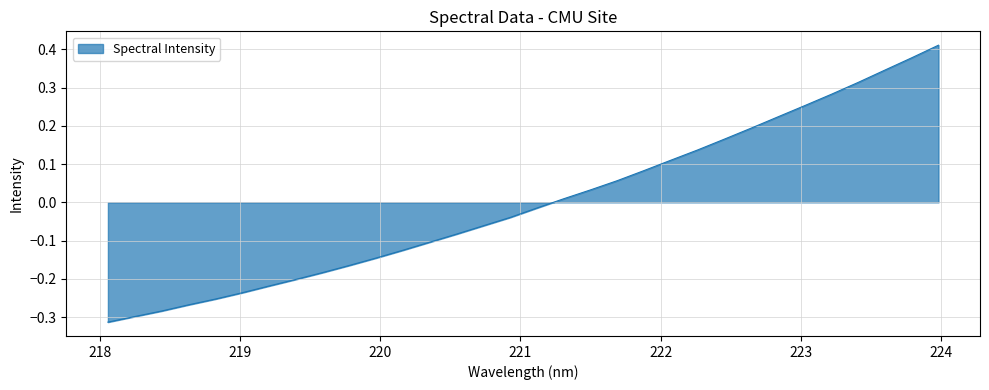

What is the difference between the maximum and minimum values?

0.7